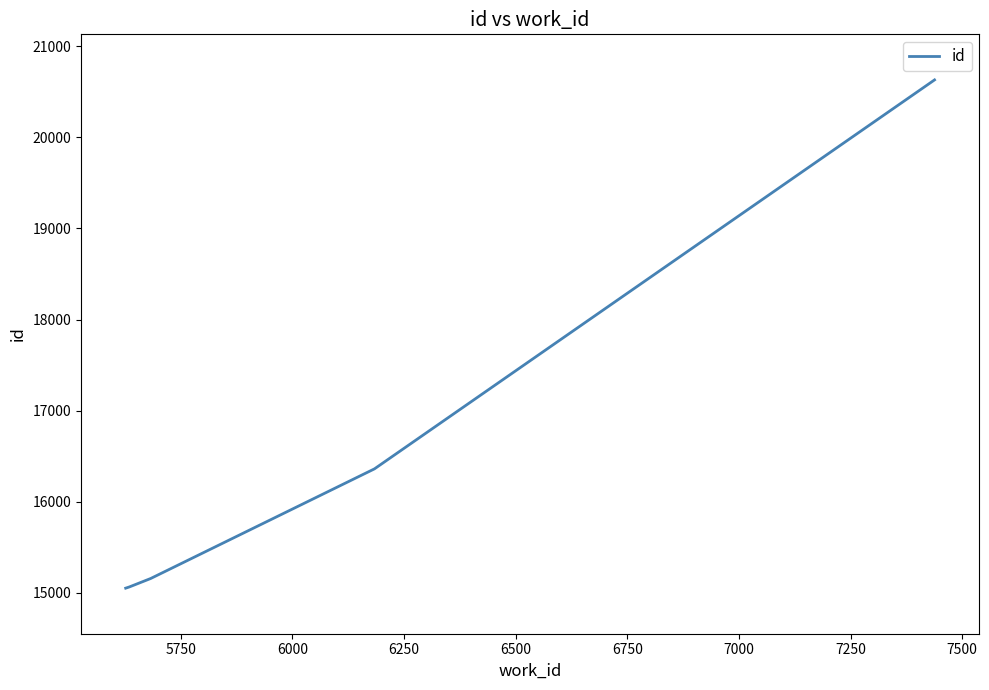

What is the minimum value shown in the chart?

15053